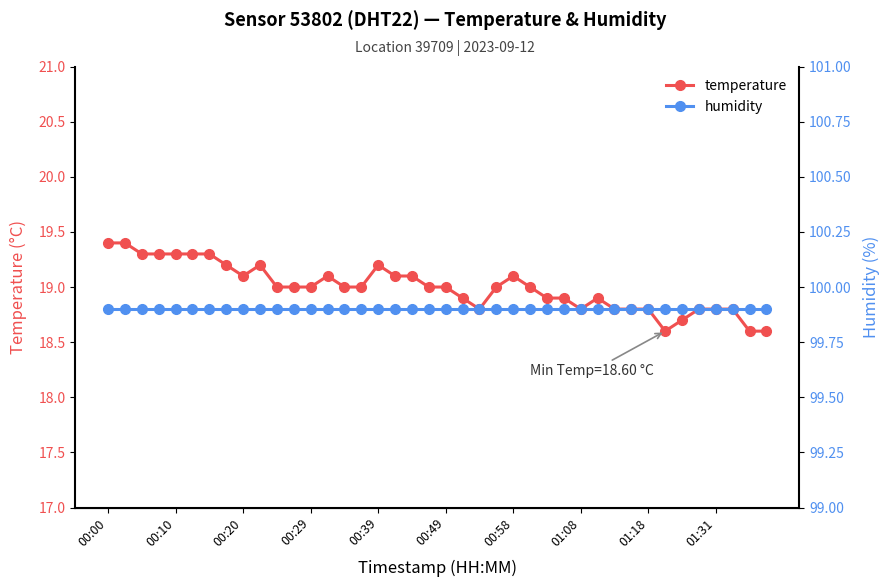

True or false: humidity and temperature cross at least once.

False